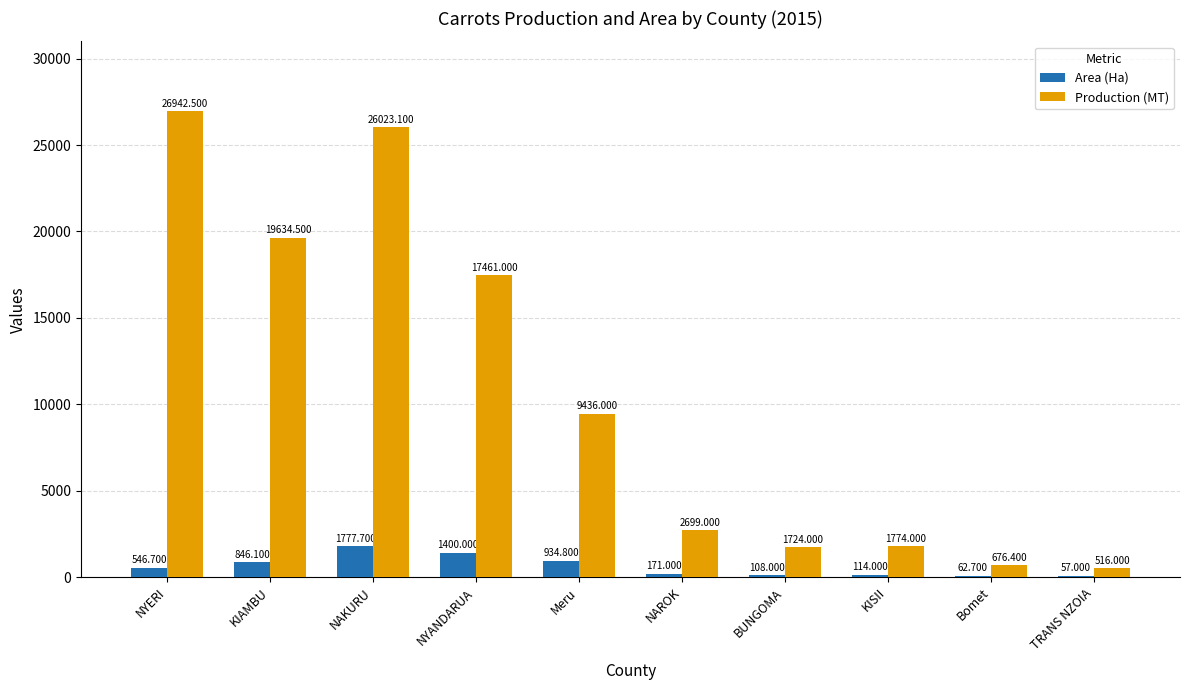

Which series changed the most between NAROK and BUNGOMA?

Production (MT)